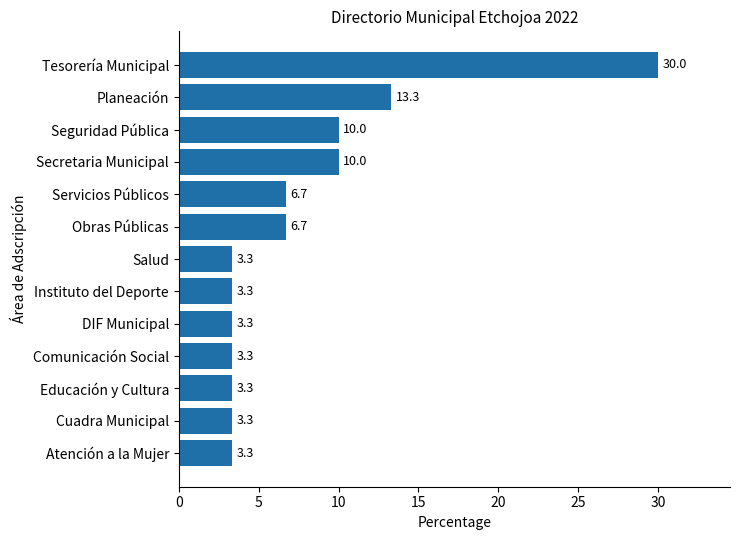

What is the maximum value shown in the chart?

30.0